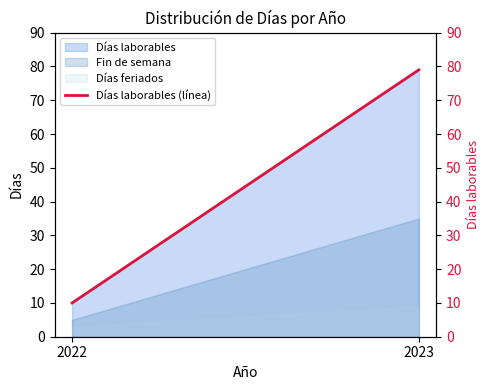

What is the sum of all values?

89